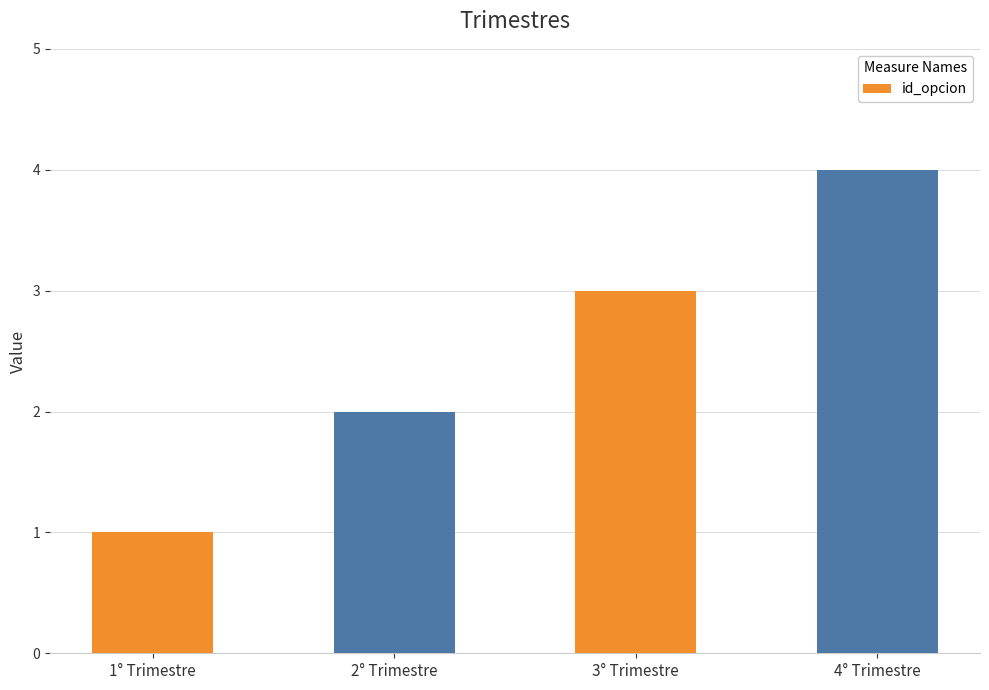

What is the ratio of the value at 2° Trimestre to the value at 4° Trimestre?

0.5